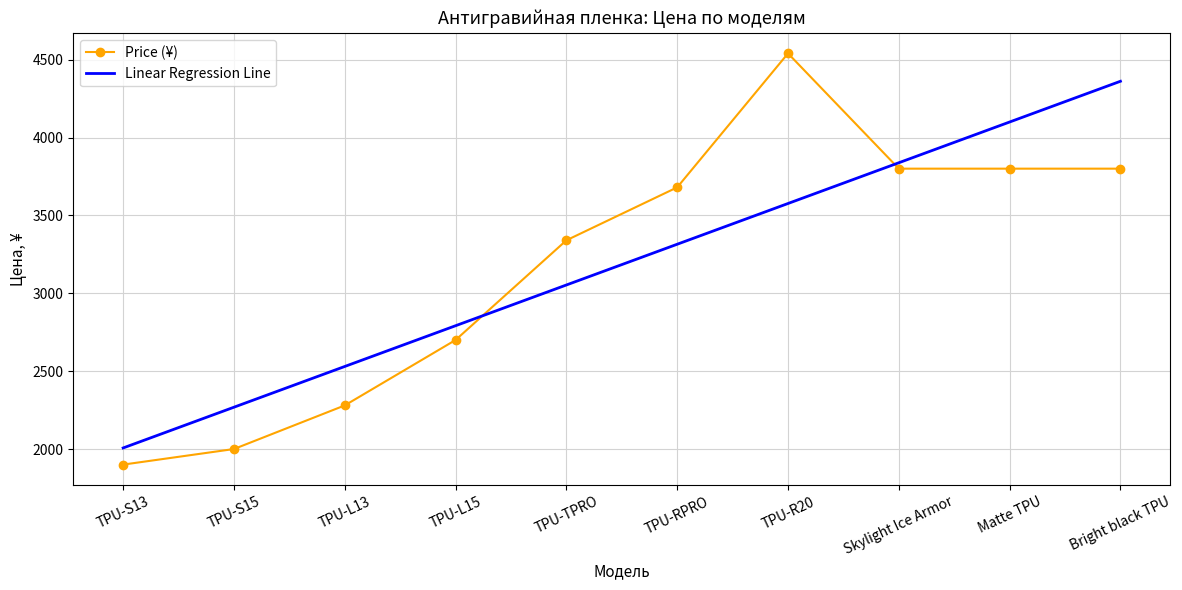

What is the sum of the Linear Regression Line values at TPU-L13 and TPU-RPRO?

5844.8